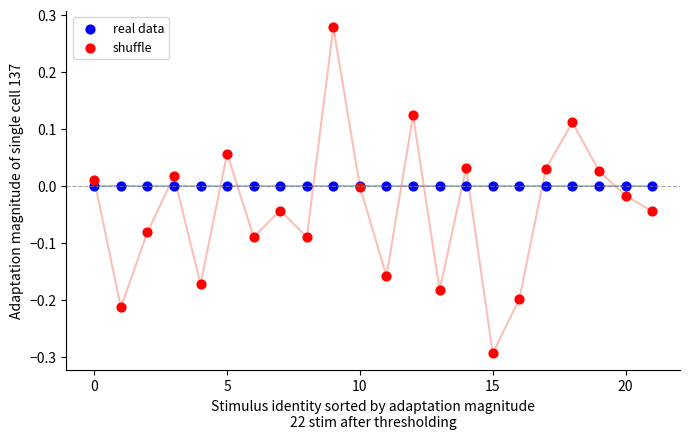

Which series reaches the maximum Y coordinate?

shuffle